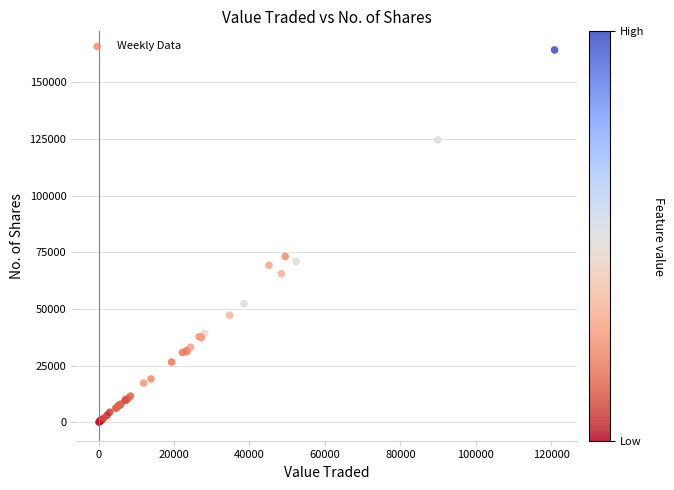

What Y value in the scatter plot is closest to 82159?

73138